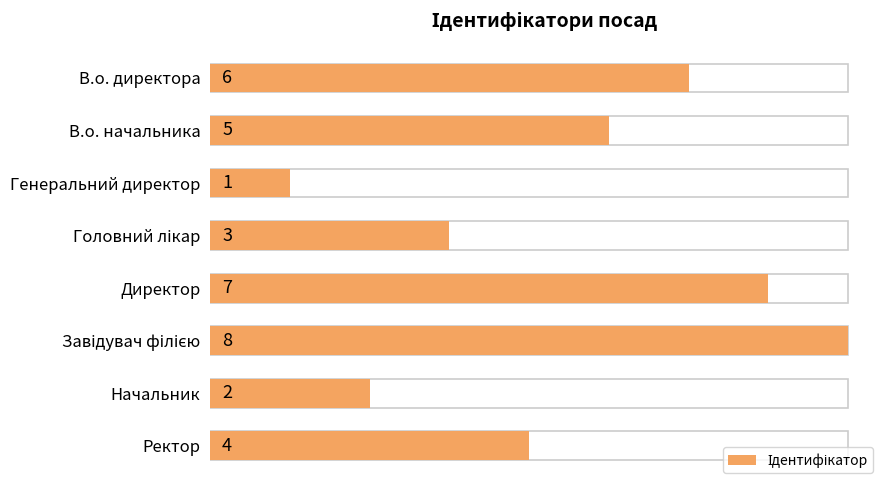

What is the value of the 3rd bar from the left?

1